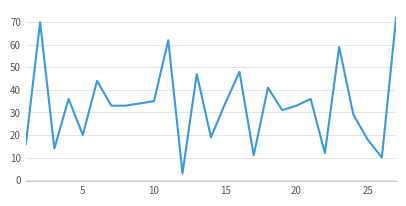

What is the difference between the maximum and minimum values?

69